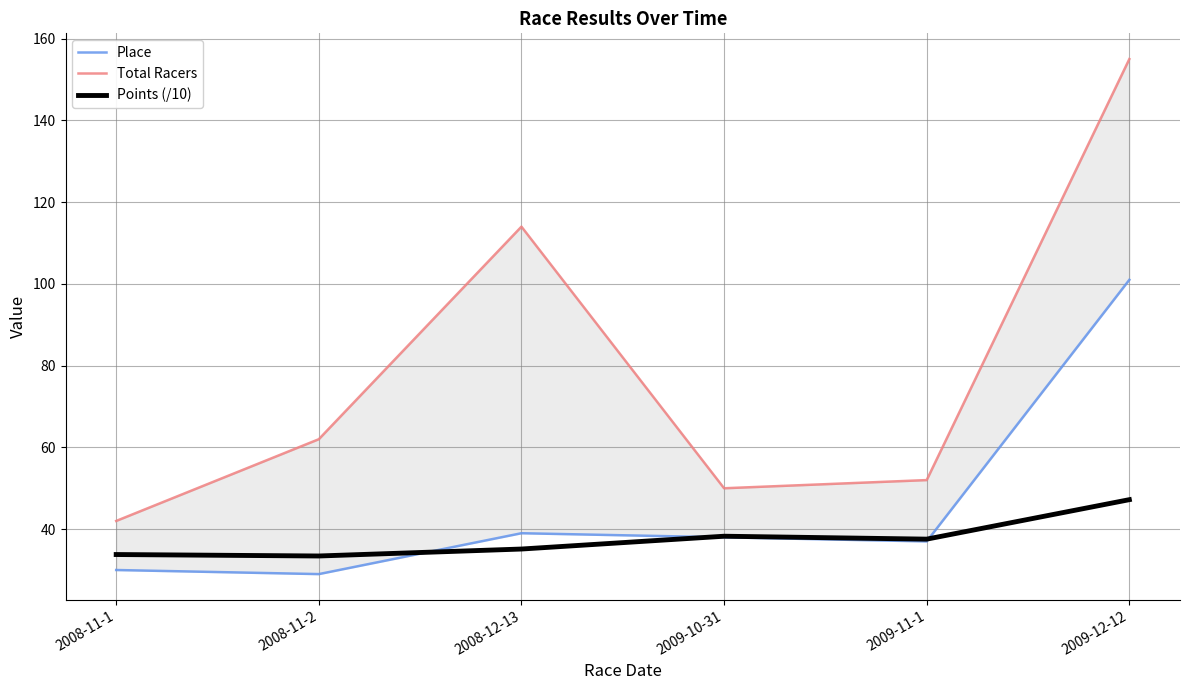

What is the average value of the Total Racers series?

79.2